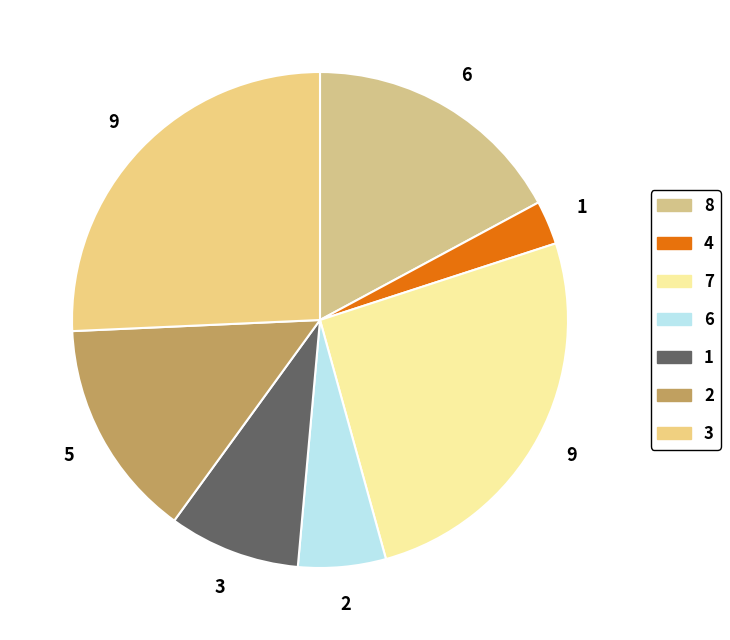

Is there any slice that represents more than half of the pie?

No